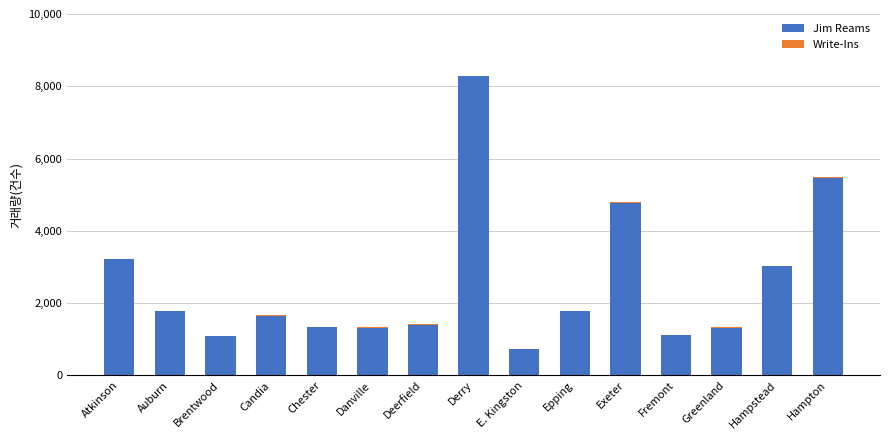

Does the chart contain stacked bars?

Yes